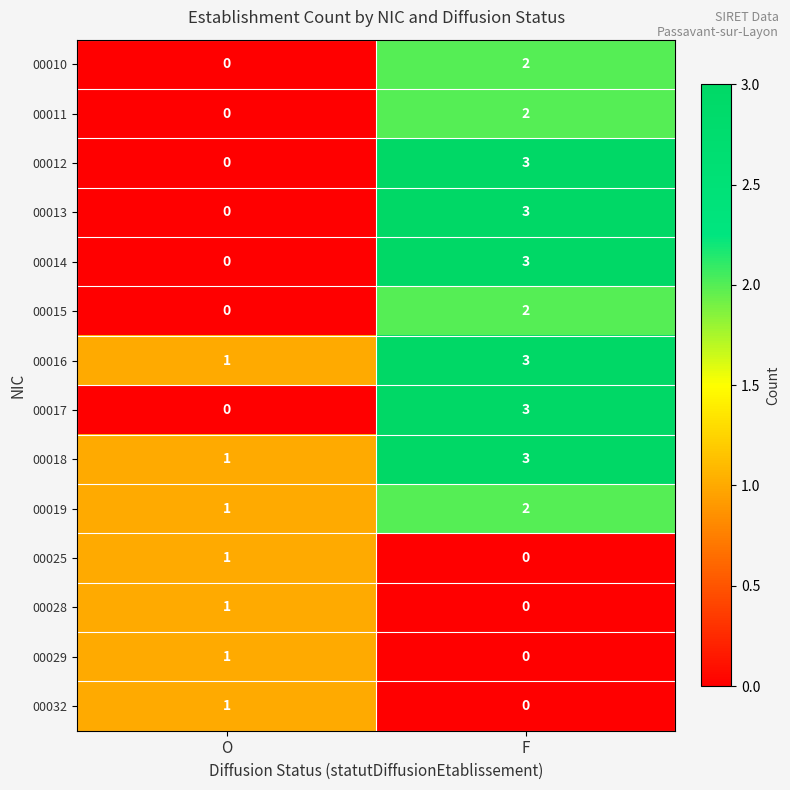

At how many categories does at least one series exceed 0?

2